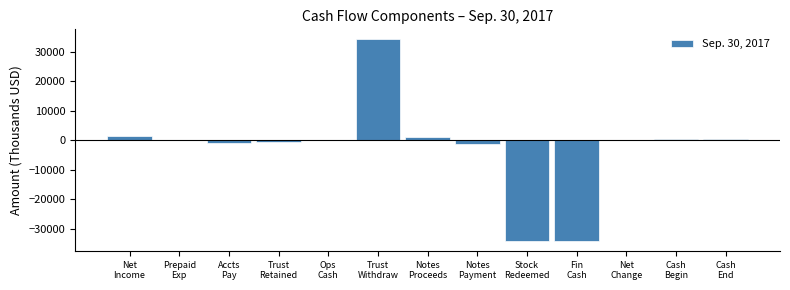

What is the maximum value shown in the chart?

34165